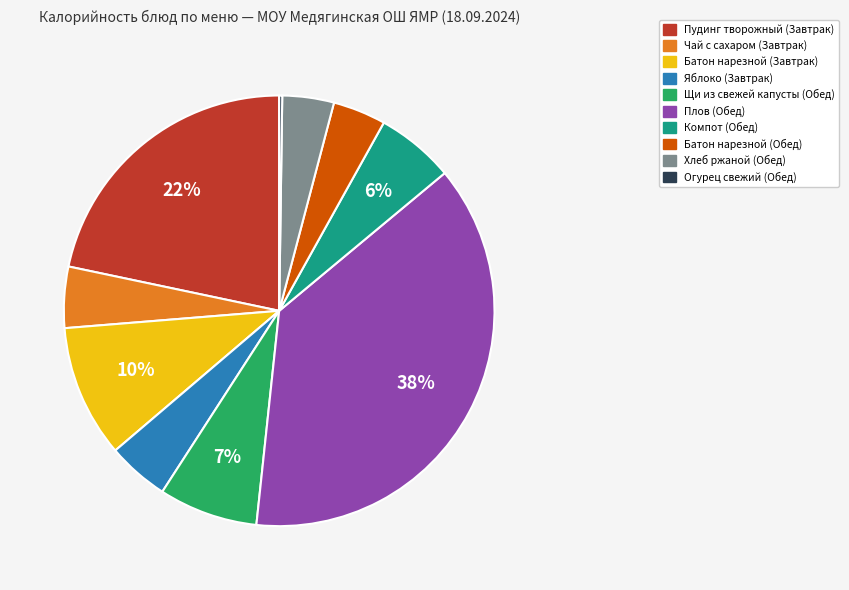

True or false: Батон нарезной (Завтрак) accounts for 1% of the total.

False